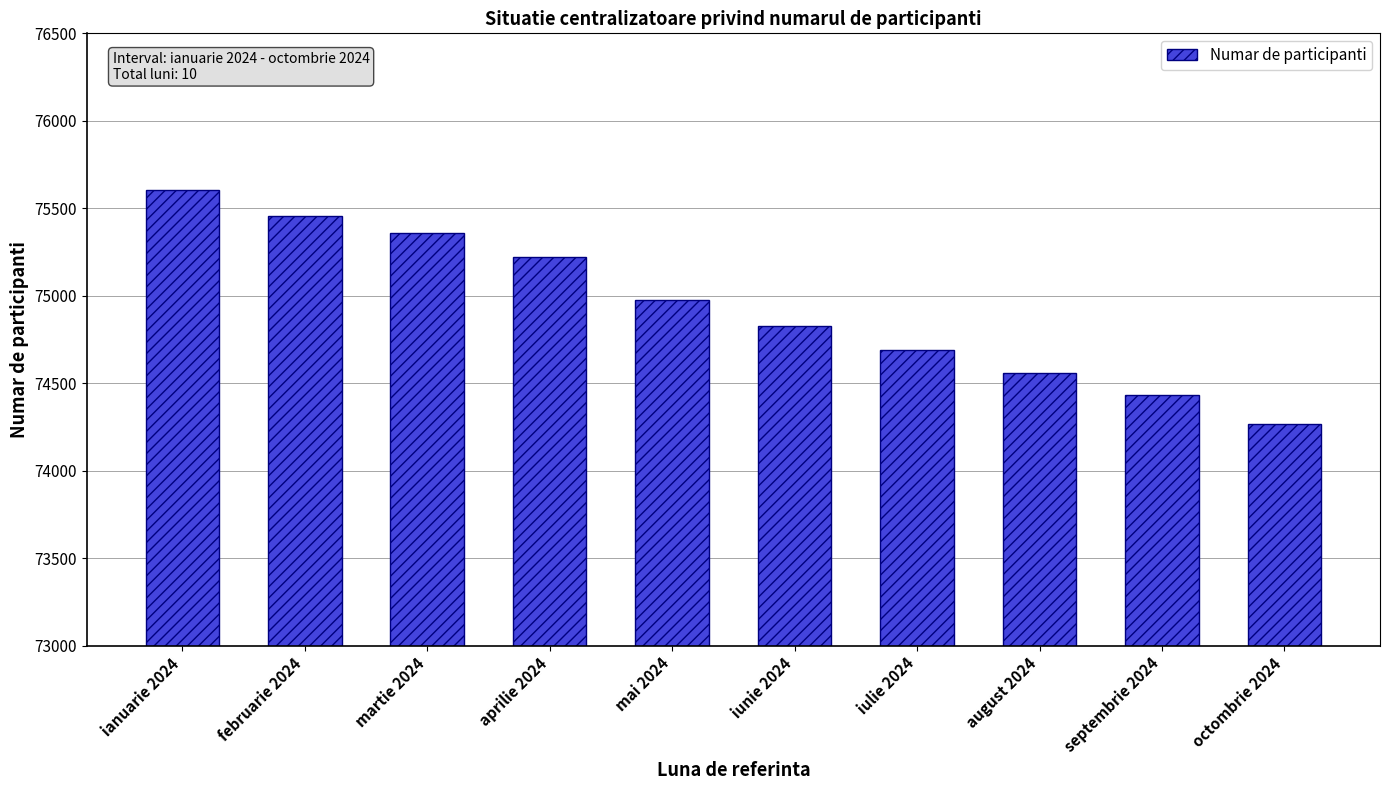

The value at martie 2024 is 17757. True or false?

False